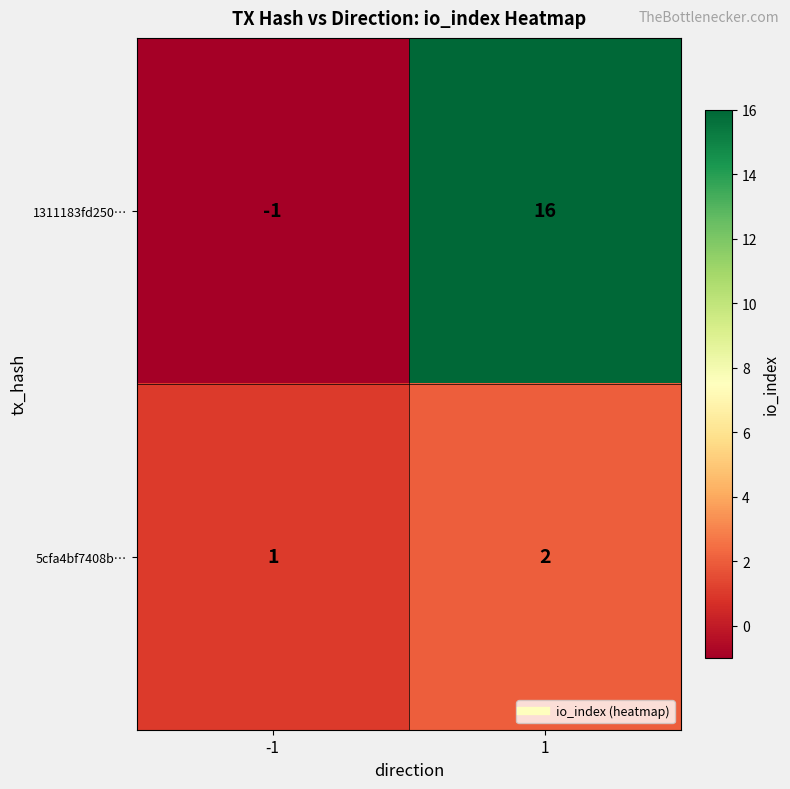

List the series in order of their overall mean, highest first.

1311183fd250…, 5cfa4bf7408b…